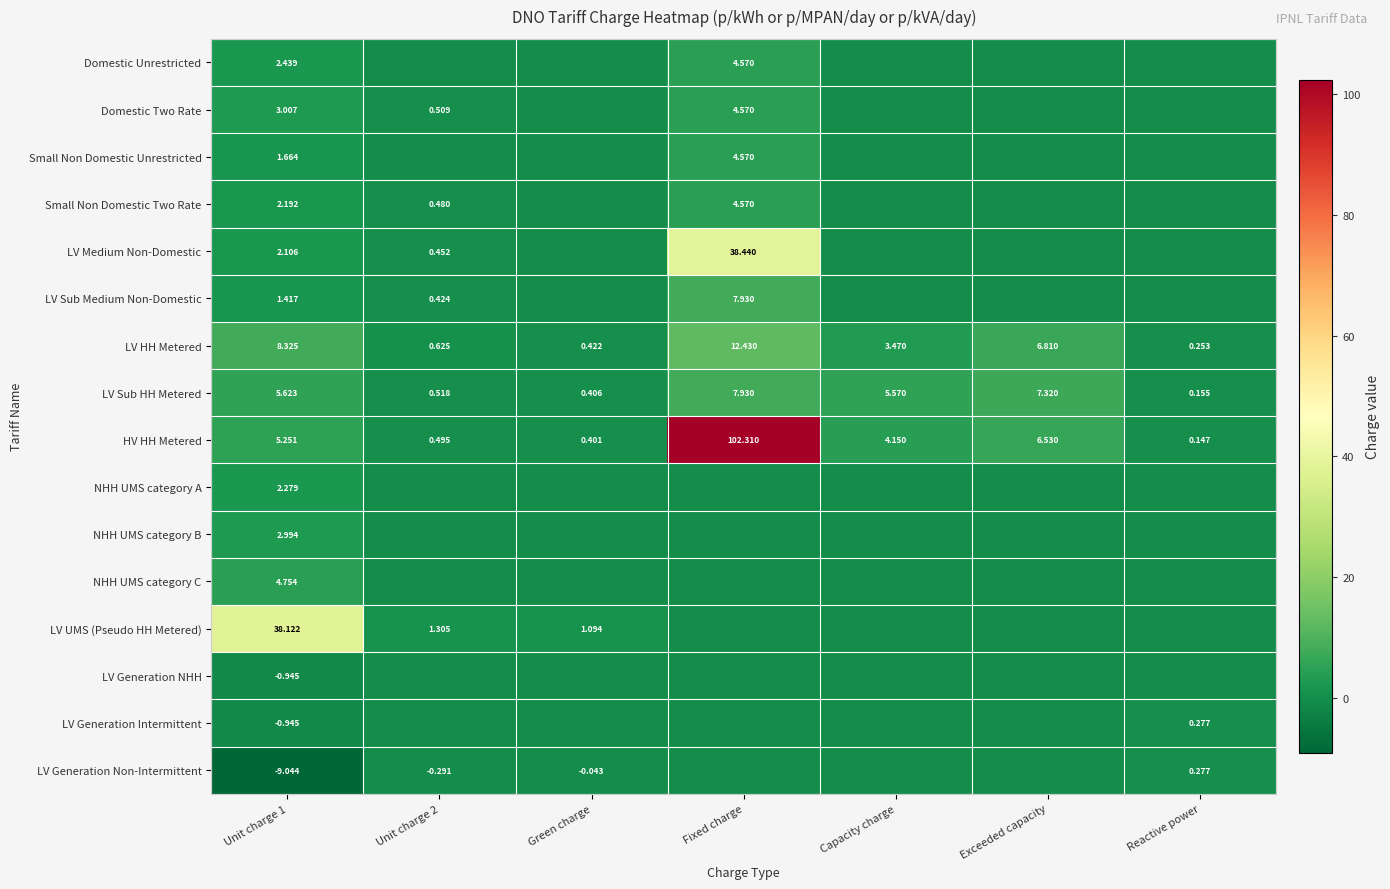

At which label does LV HH Metered reach its peak?

Fixed charge